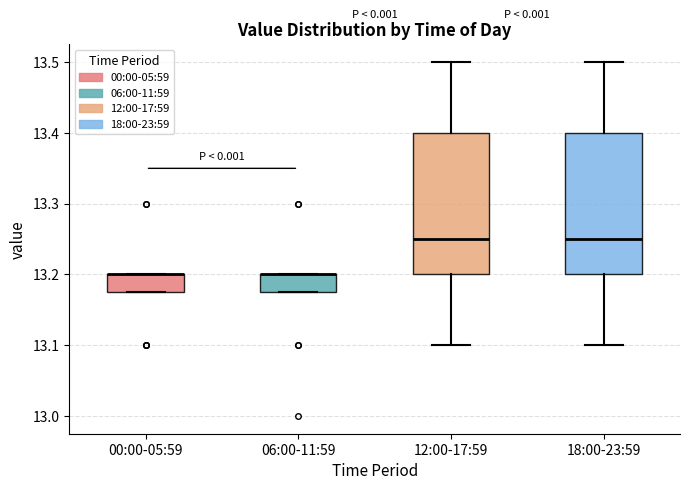

Reading left to right, read every box against the y-axis: the position of its median line, the range the box covers, and the ends of its whiskers. The values are not printed on the chart, so give them approximately, as read against the axis.

00:00-05:59: median 13.20 (drawn on the box's upper edge), box 13.18 to 13.20, whiskers 13.18 to 13.20
06:00-11:59: median 13.20 (drawn on the box's upper edge), box 13.18 to 13.20, whiskers 13.18 to 13.20
12:00-17:59: median 13.25, box 13.20 to 13.40, whiskers 13.10 to 13.50
18:00-23:59: median 13.25, box 13.20 to 13.40, whiskers 13.10 to 13.50